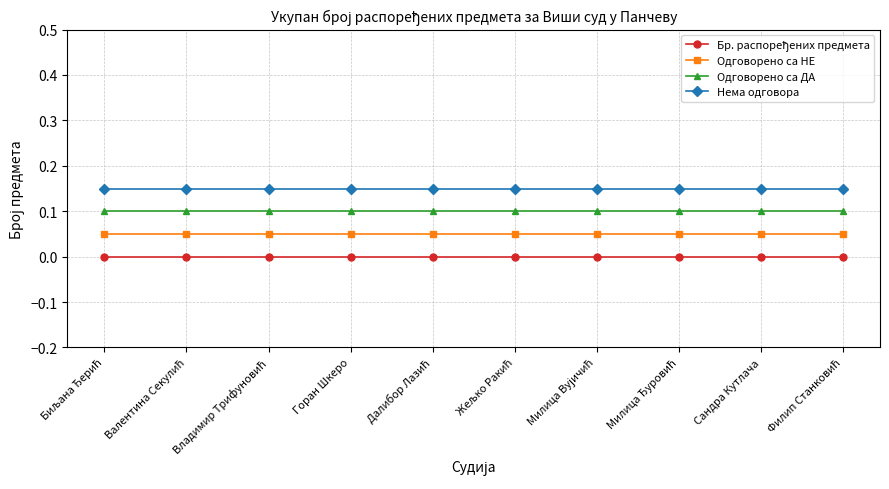

What is the label of the 6th point from the right?

Далибор Лазић